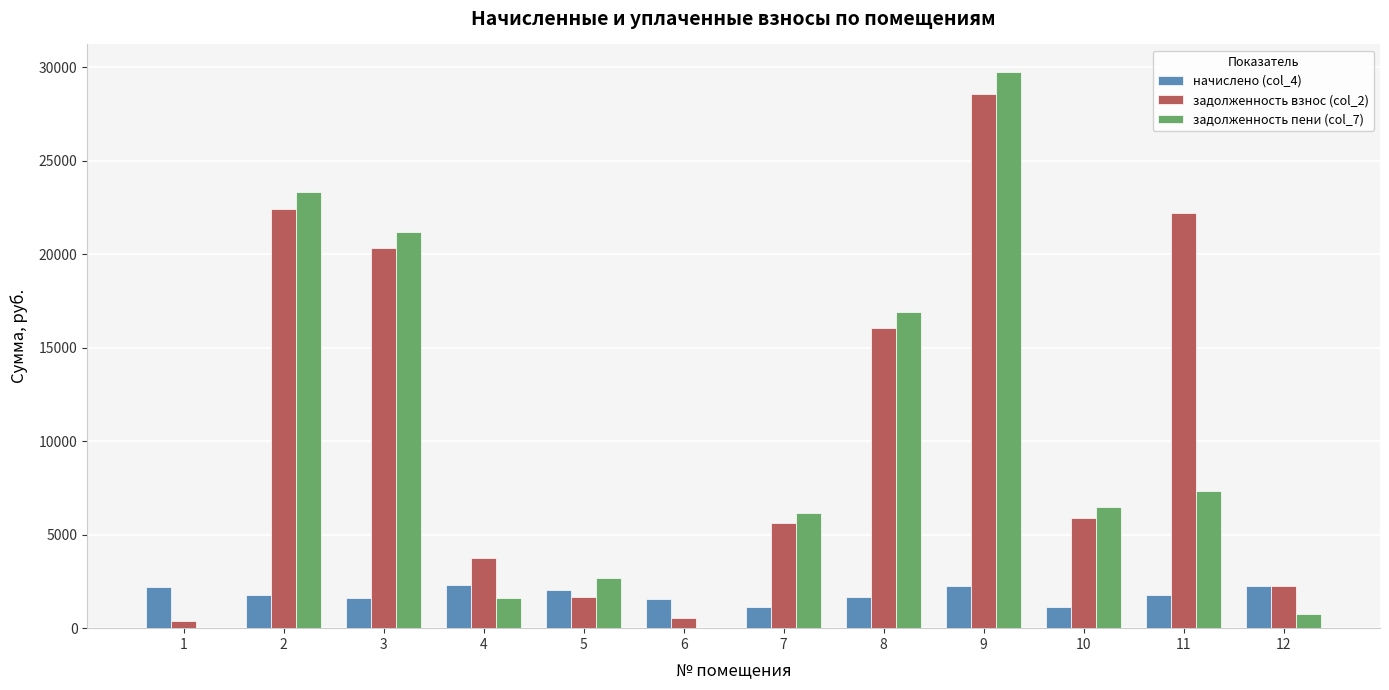

What is the difference between the задолженность пени (col_7) values at 12 and 7?

5420.8